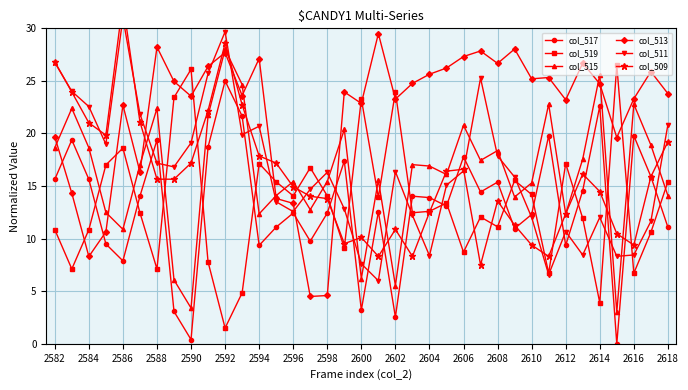

What is the approximate value of col_513 at 2588?

28.2